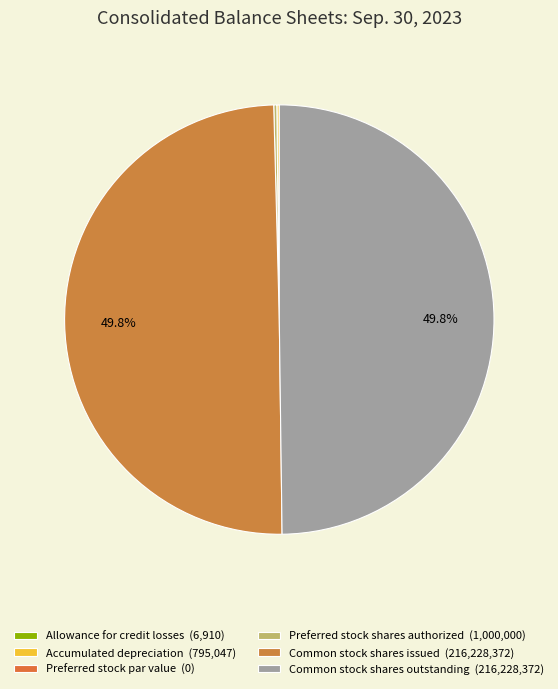

True or false: Common stock shares outstanding accounts for 45% of the total.

False